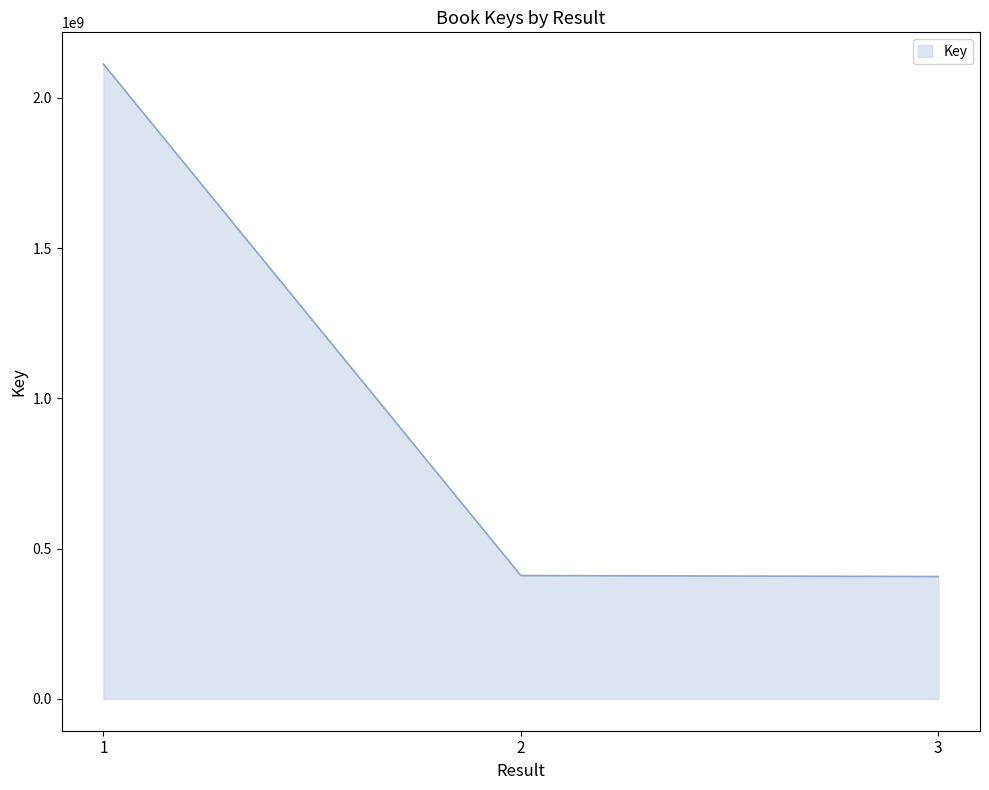

What is the difference between the values at 3 and 2?

3278622